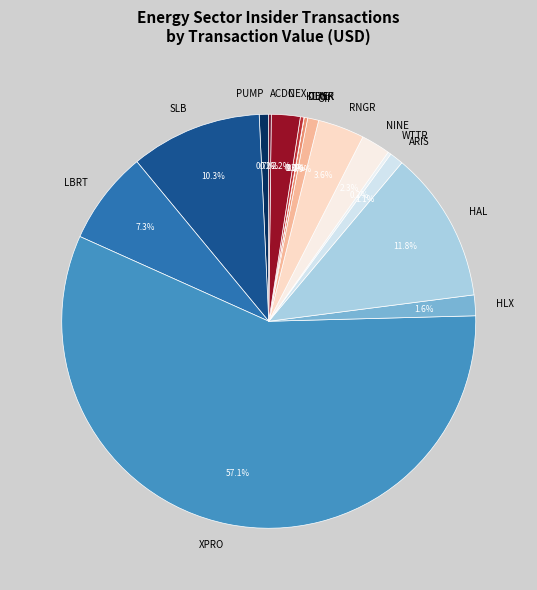

Which slice is the largest?

XPRO